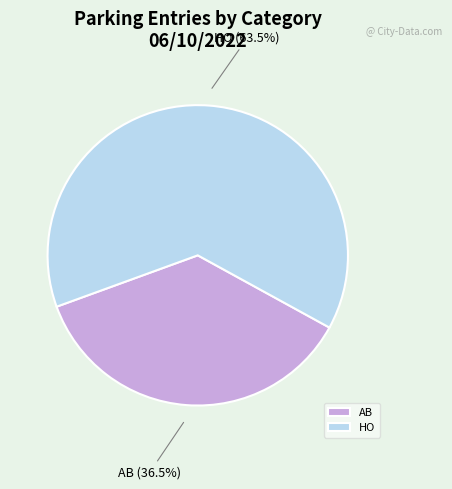

Count the number of slices in the pie.

2